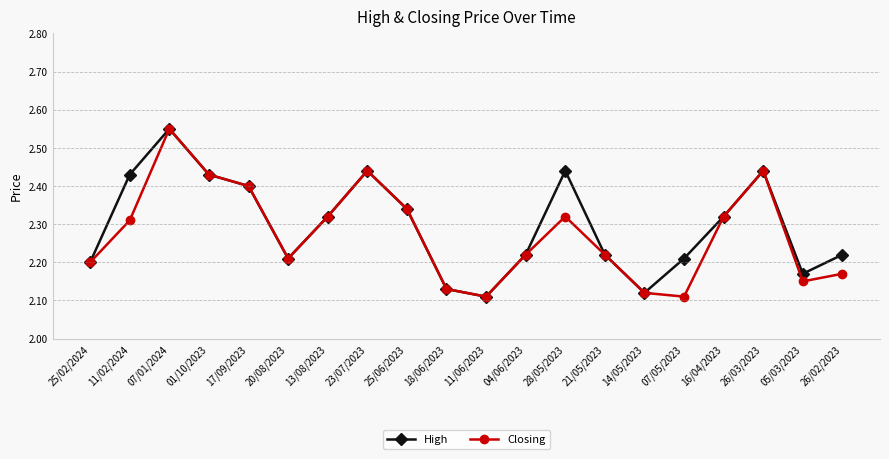

How many interior local peaks does the High series have?

4